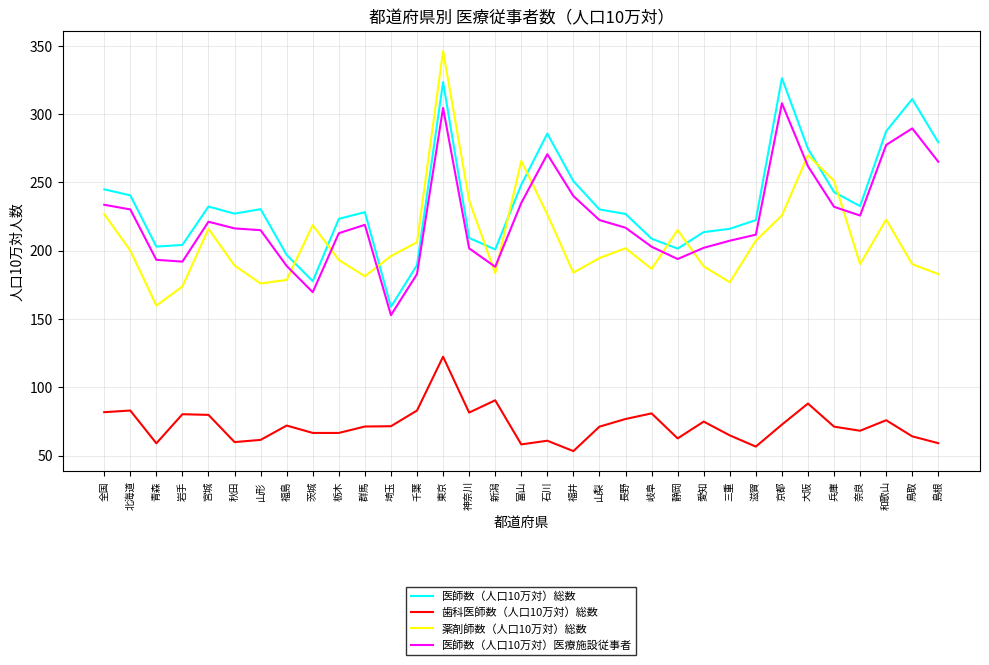

What position from the left is 滋賀?

26